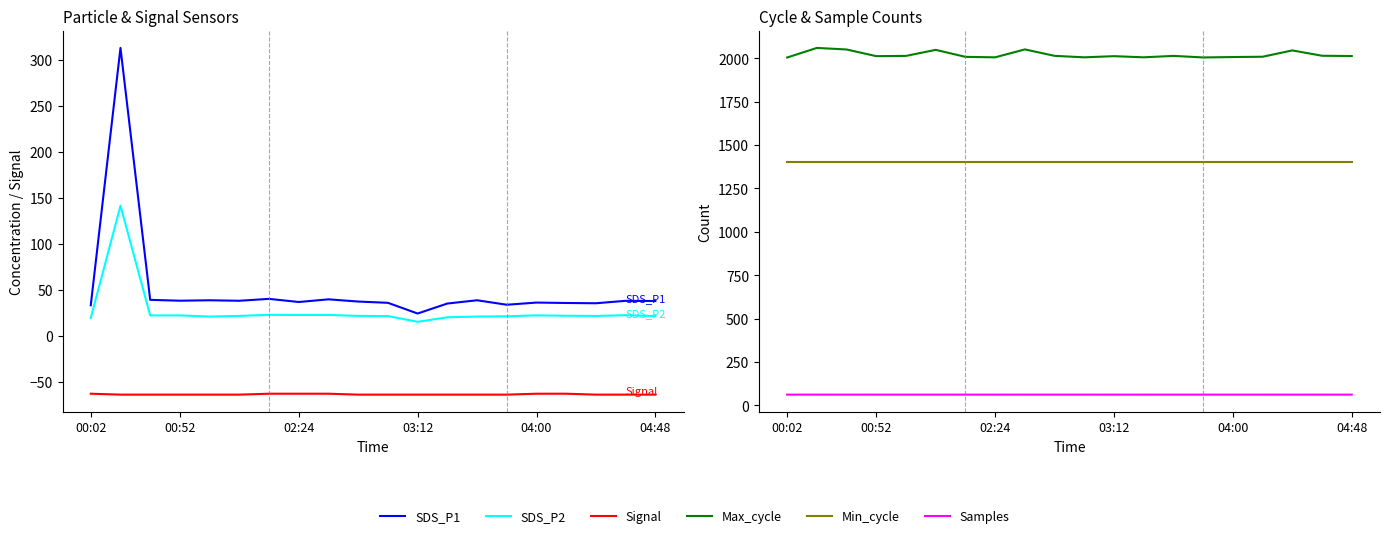

At which label does Min_cycle reach its peak?

00:02